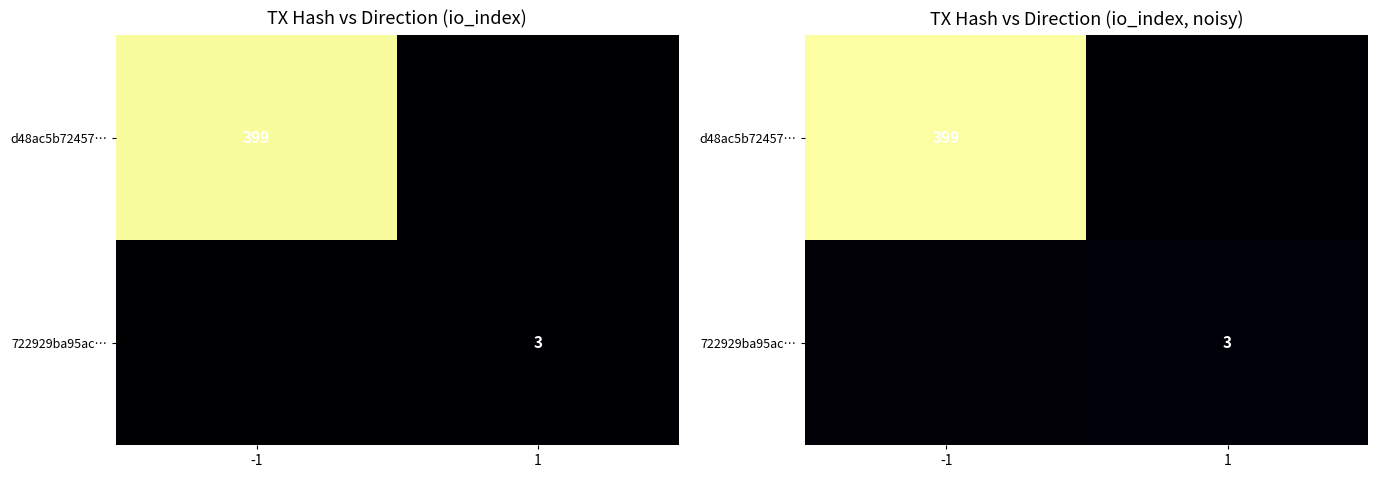

At how many categories does at least one series exceed 69?

1